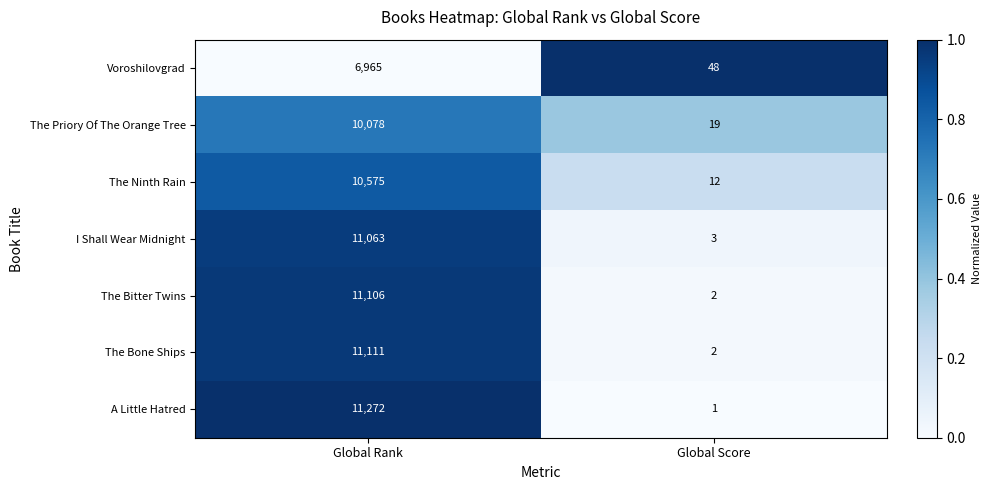

At Global Rank, list the series in order from largest to smallest.

A Little Hatred, The Bone Ships, The Bitter Twins, I Shall Wear Midnight, The Ninth Rain, The Priory Of The Orange Tree, Voroshilovgrad